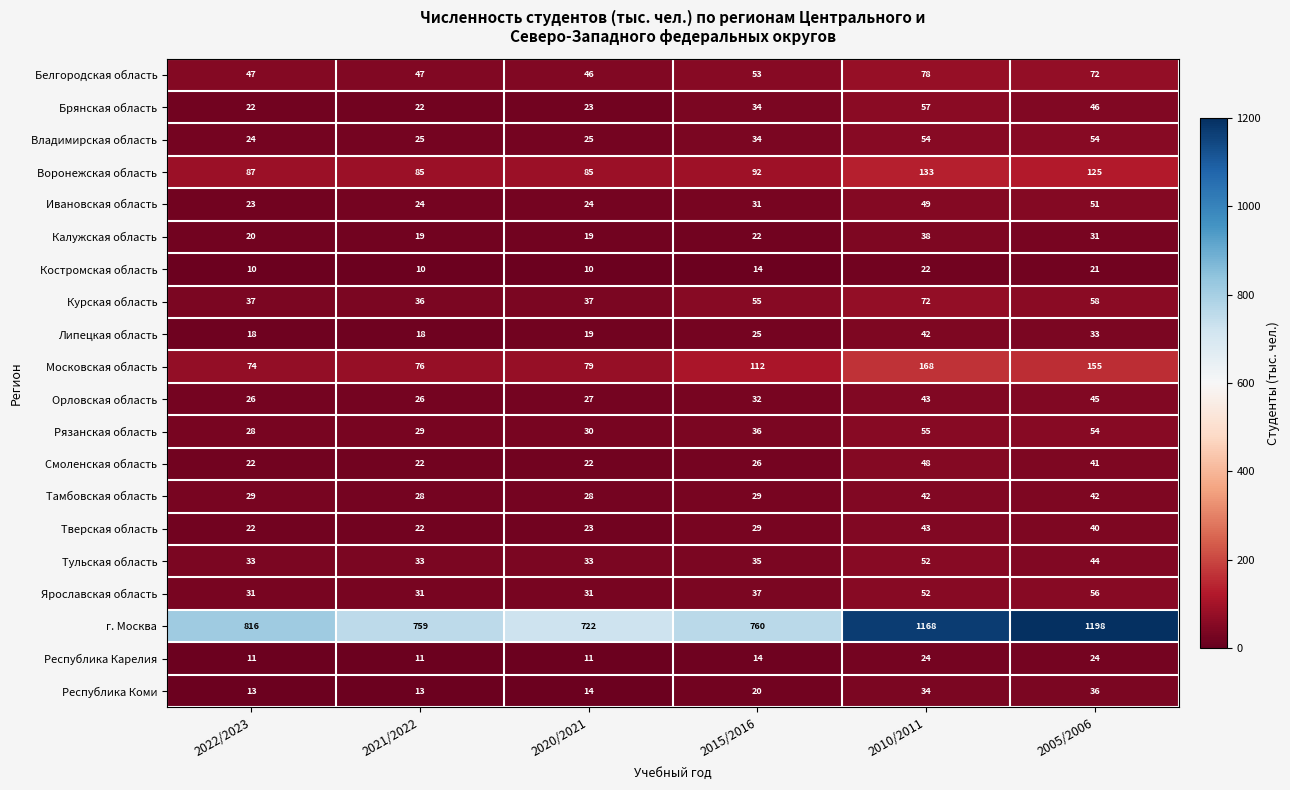

Which category has the lowest value in the Рязанская область series?

2022/2023